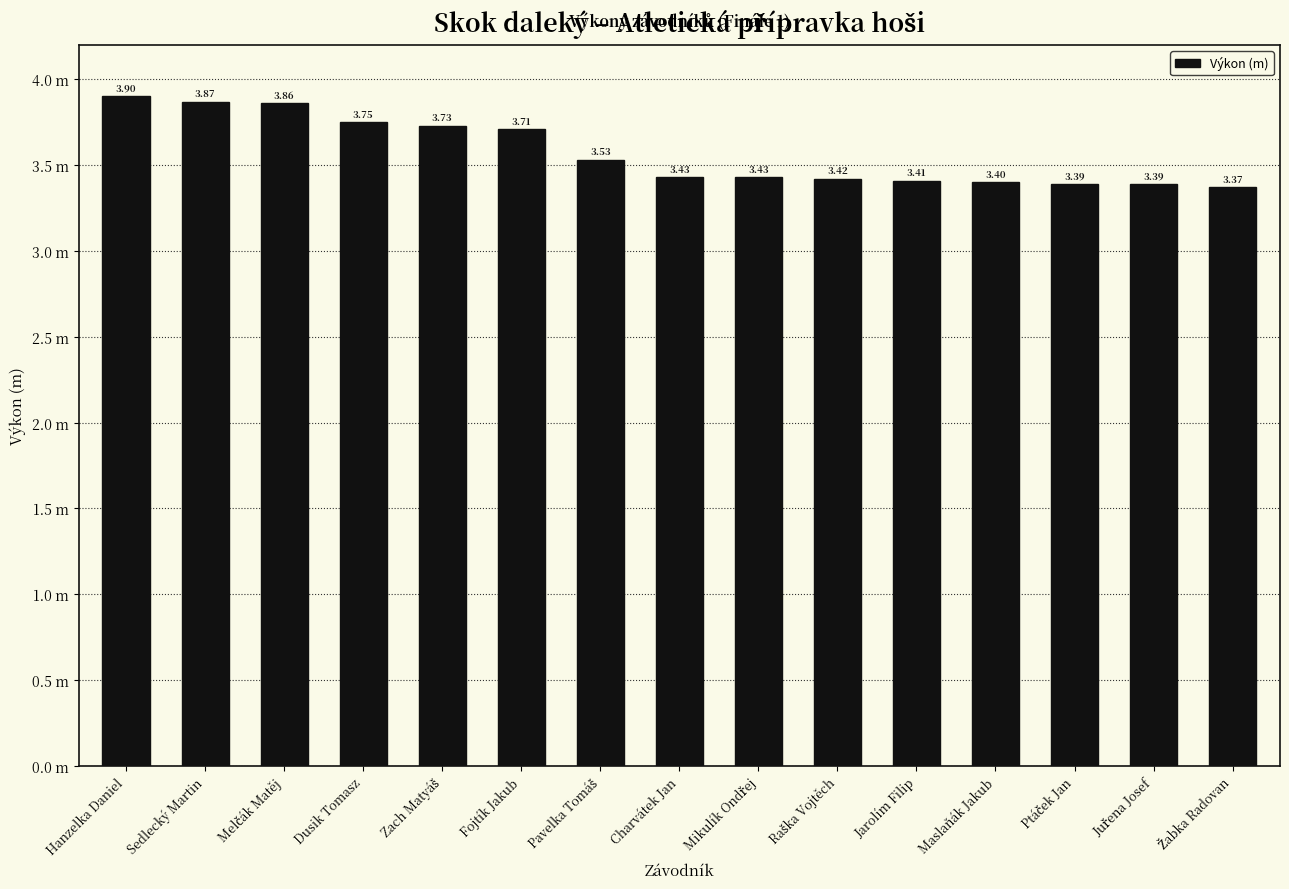

Does the chart contain any negative values?

No